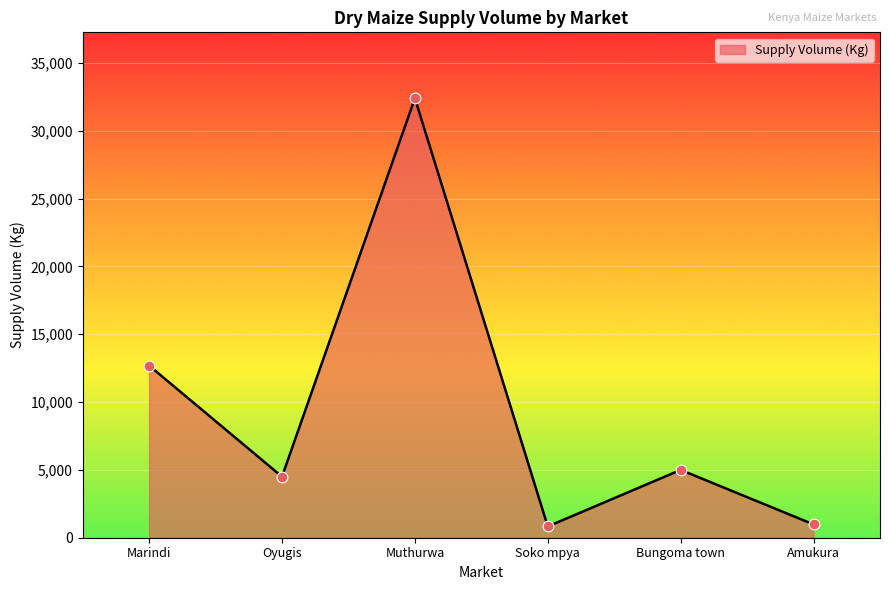

Which has a higher value, Bungoma town or Amukura?

Bungoma town